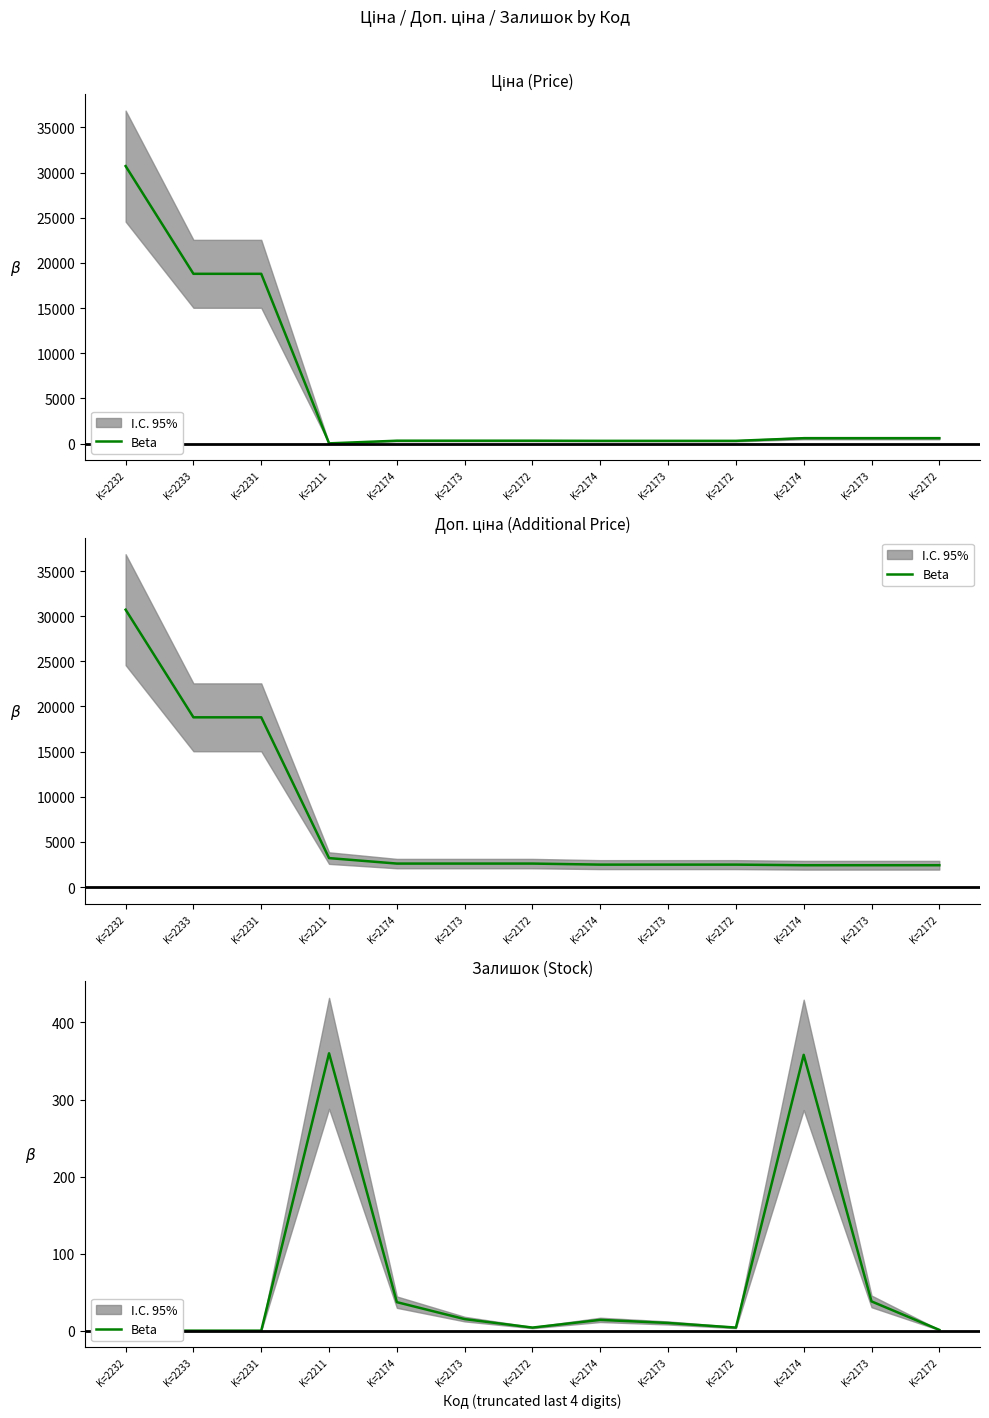

What is the average value?

65